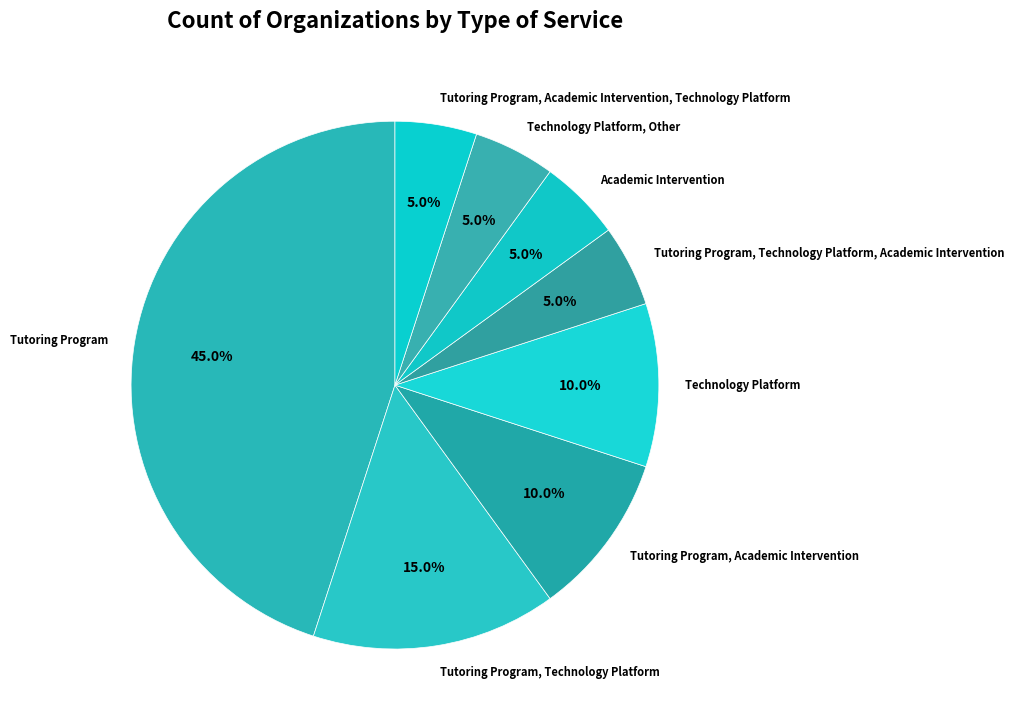

Which category has the biggest portion of the pie?

Tutoring Program